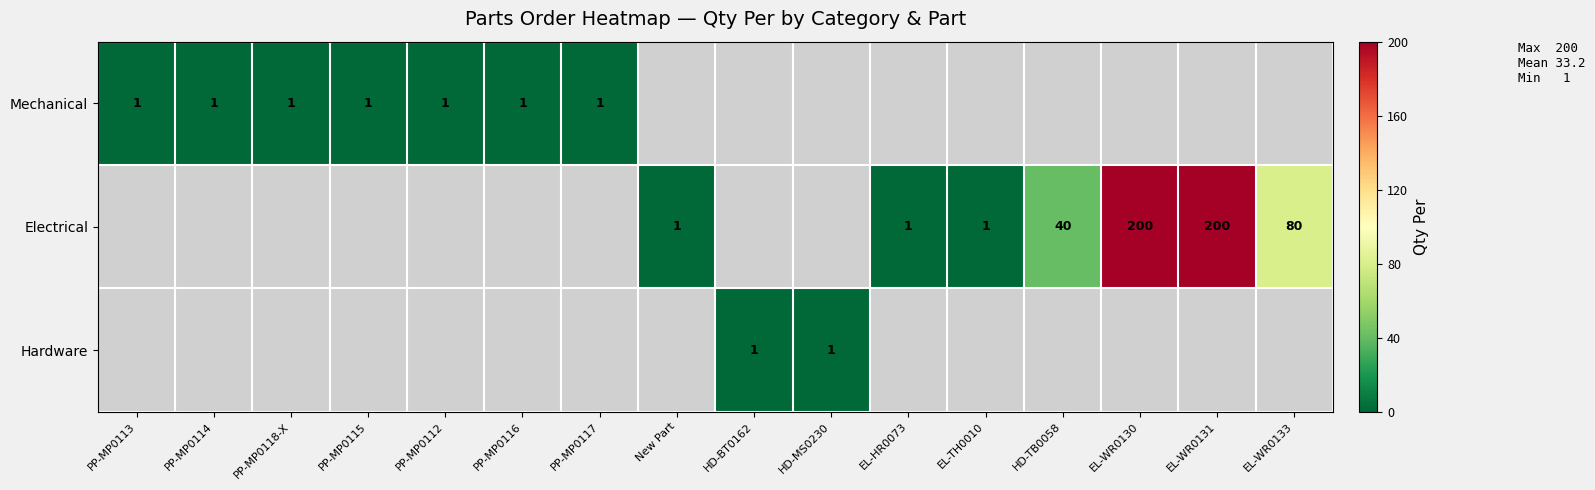

At how many categories does at least one series exceed 33?

4